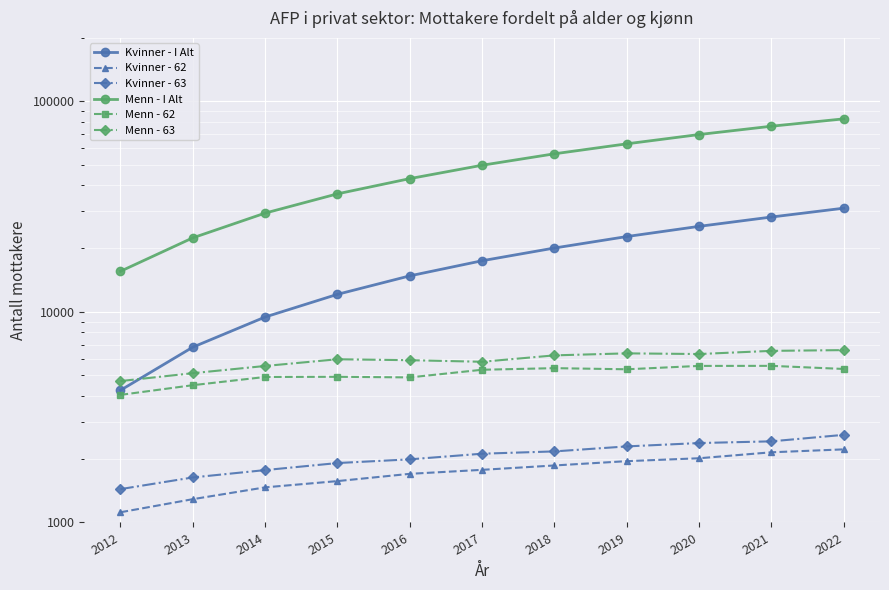

What is the spread (max minus min) of values at 2020?

67517